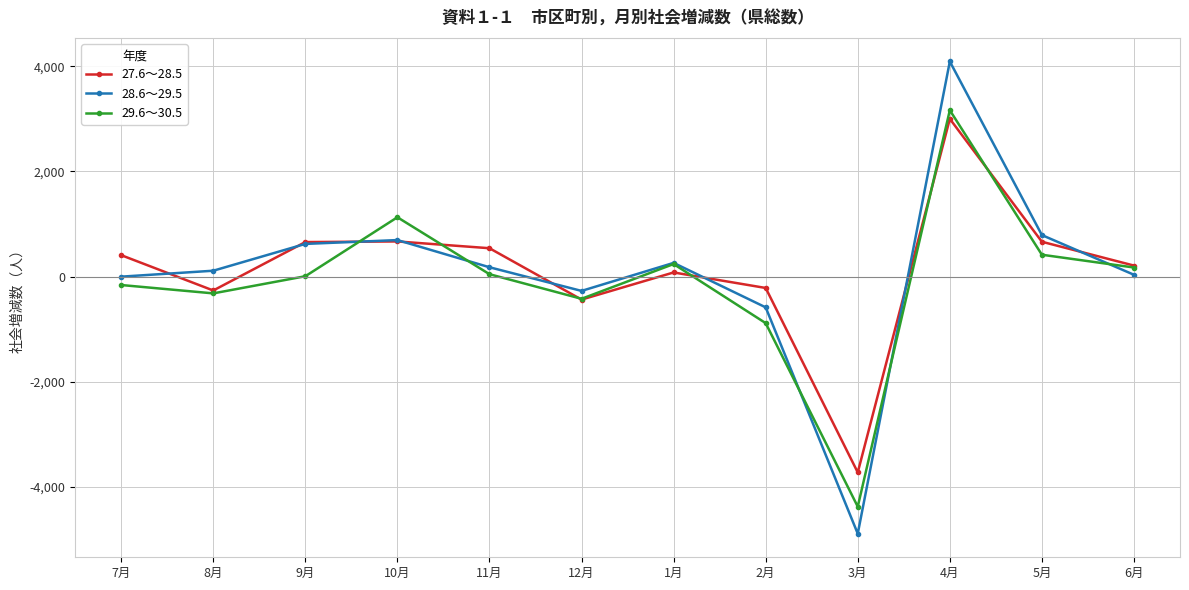

Count the number of categories in the chart.

12